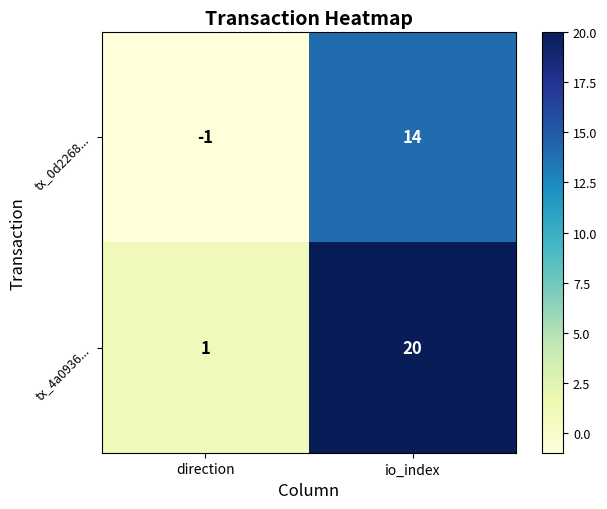

What is the difference between the tx_0d2268... values at io_index and direction?

15